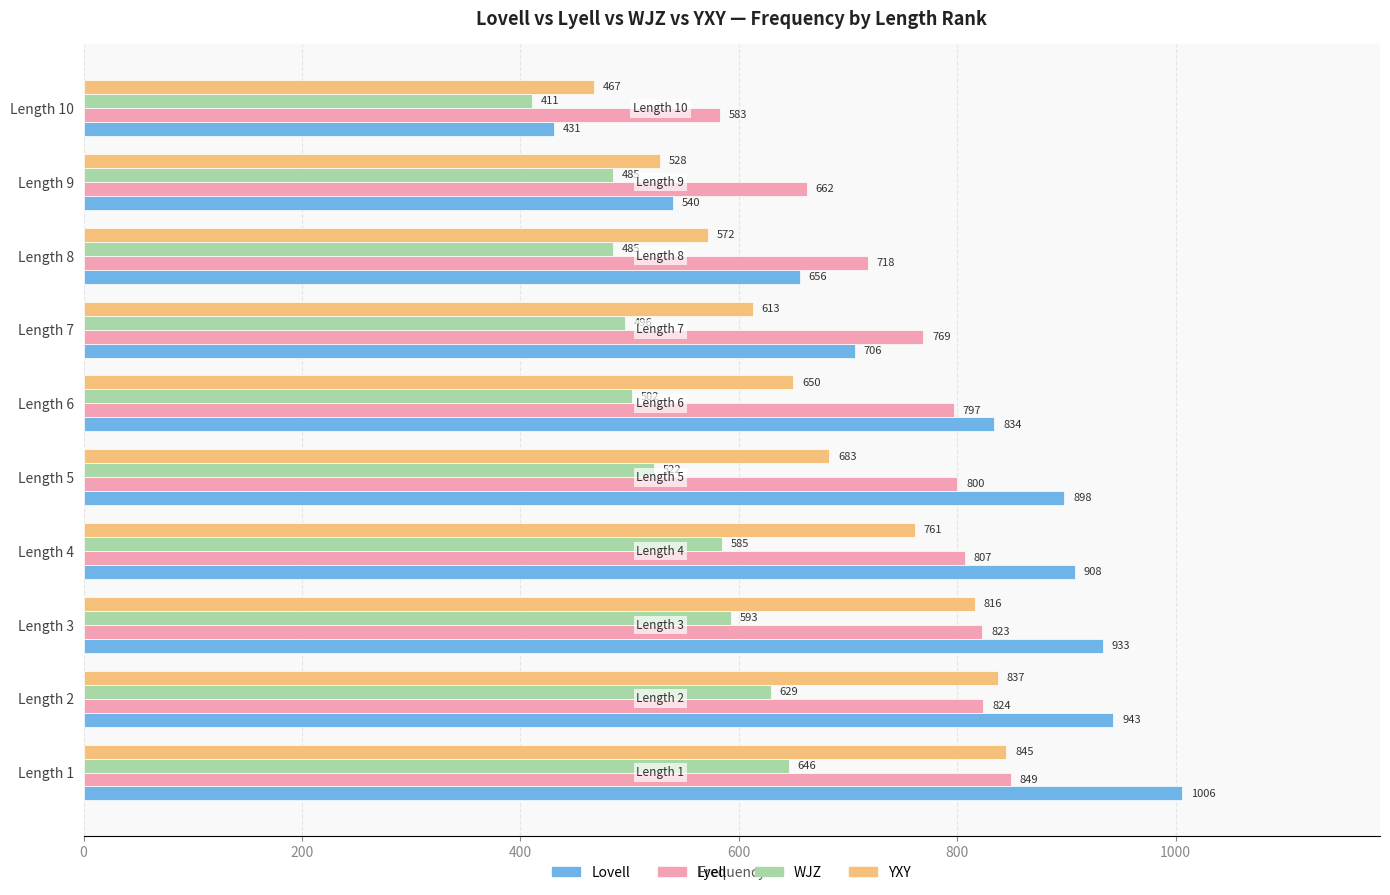

At which label is Lovell closest to 718?

Length 7